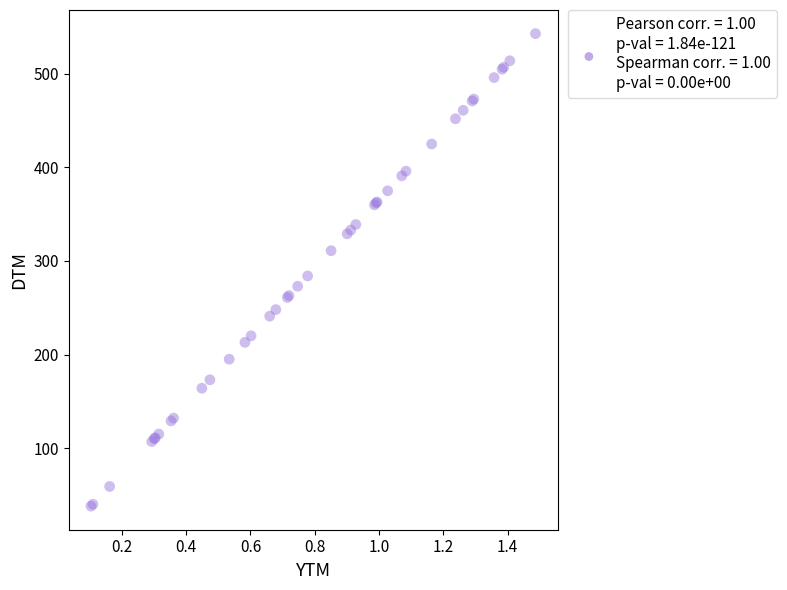

What Y value in the scatter plot is closest to 290?

284